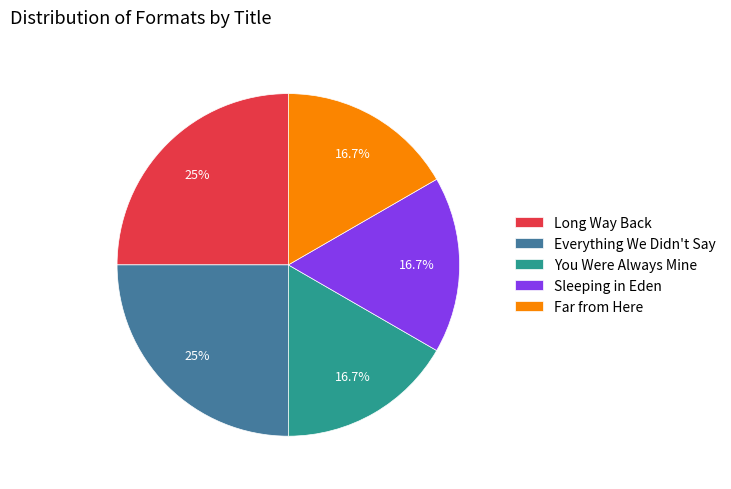

To the nearest percent, what is the average slice percentage?

20%